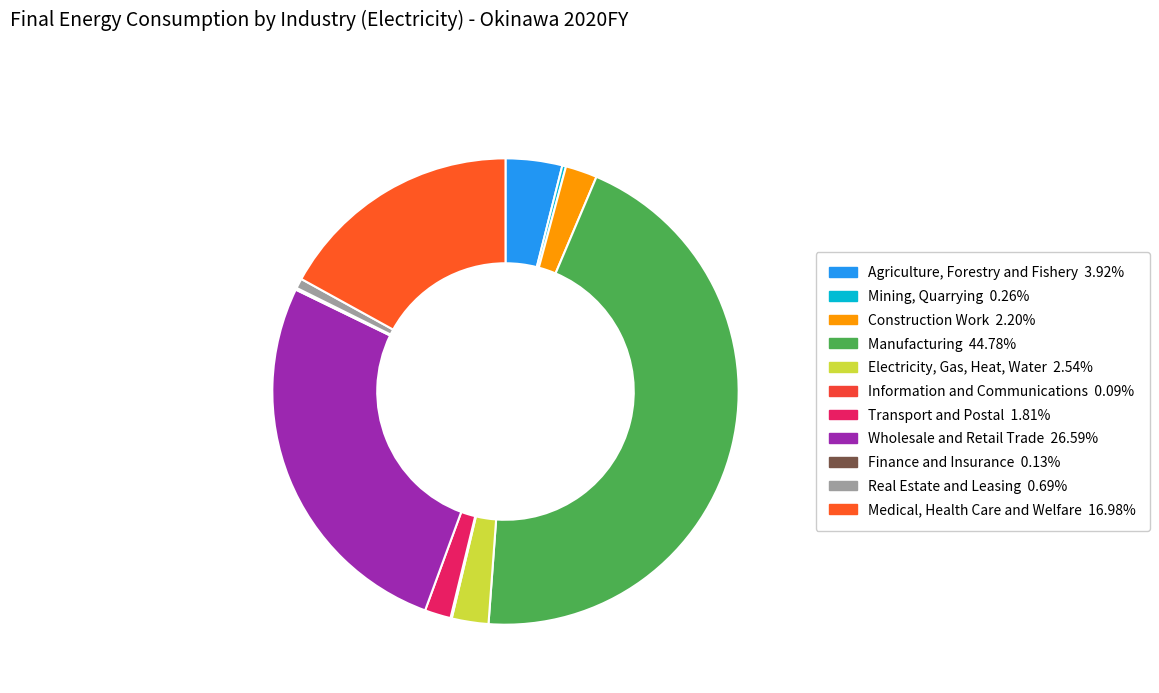

To the nearest percent, what is the difference between the largest and smallest slice percentages?

45%